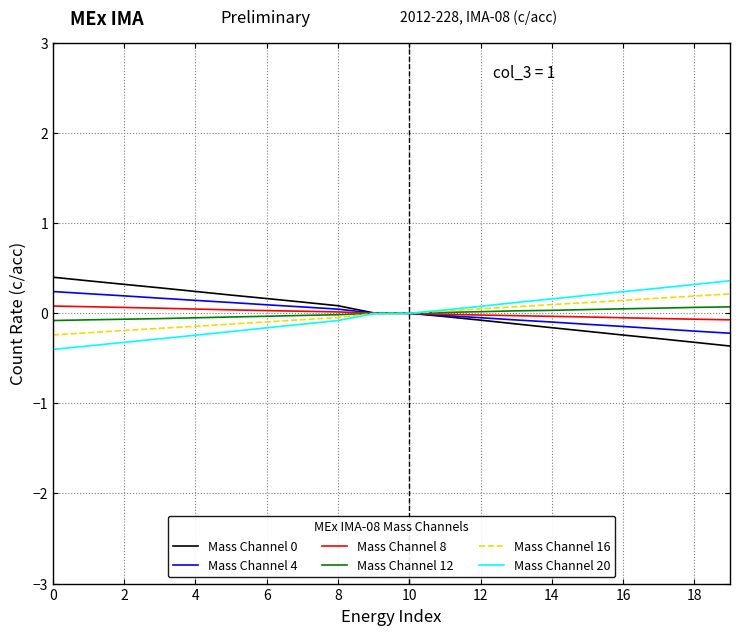

Which series ends up on top after the final intersection of Mass Channel 20 and Mass Channel 4?

Mass Channel 20